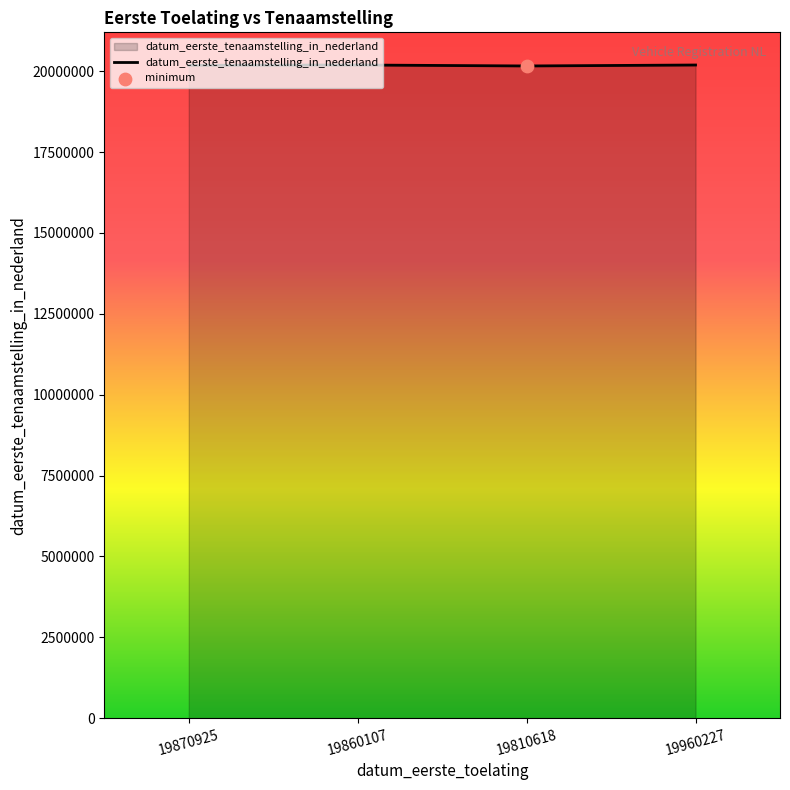

Approximately how many times larger is the value at 19860107 compared to 19870925?

1.0